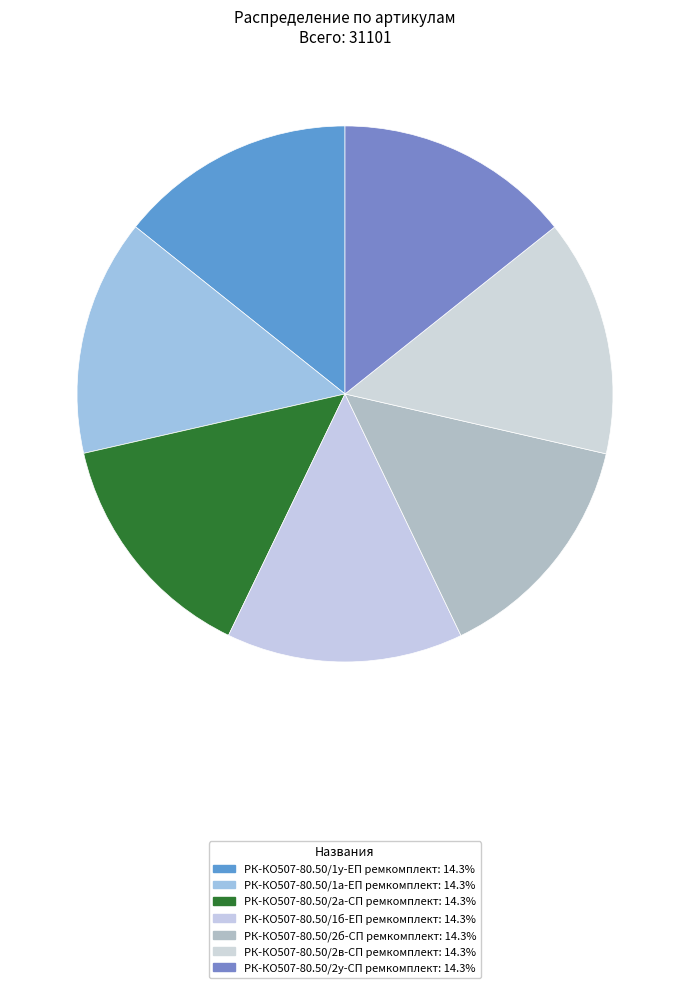

Count the number of slices in the pie.

7